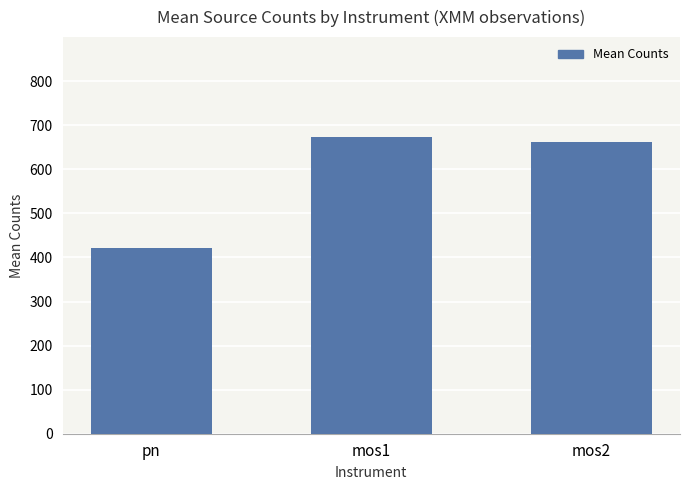

Reading left to right, transcribe all the data shown in this chart.

pn=420.5	mos1=672.4	mos2=662.5